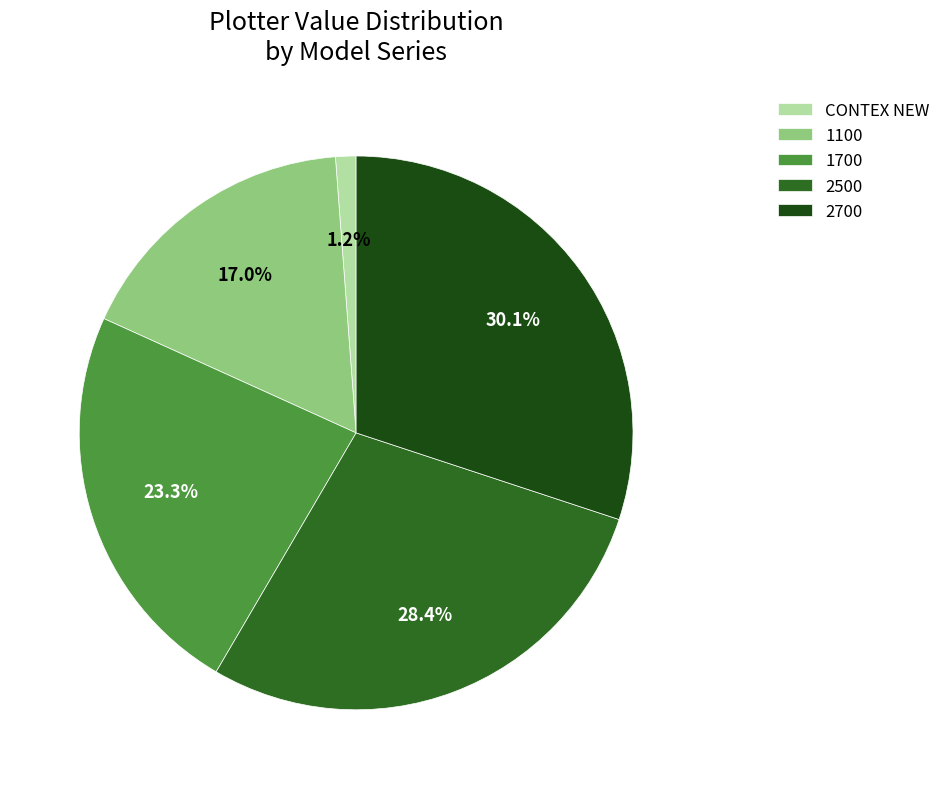

Rank the categories by value from highest to lowest.

2700, 2500, 1700, 1100, CONTEX NEW